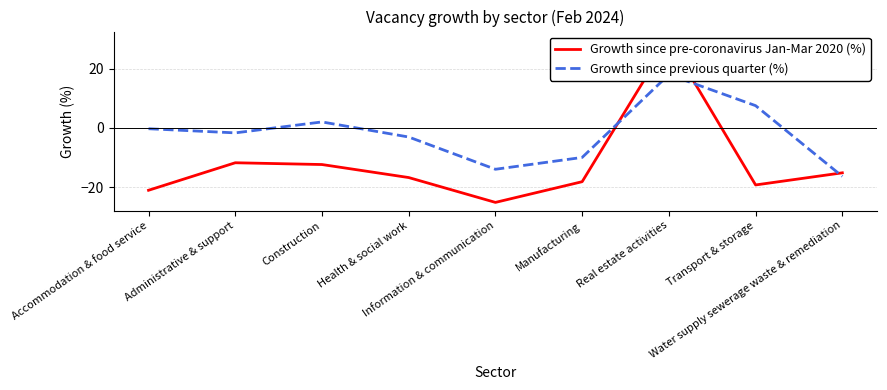

The Growth since pre-coronavirus Jan-Mar 2020 (%) series shows -16.8 at Health & social work. True or false?

True